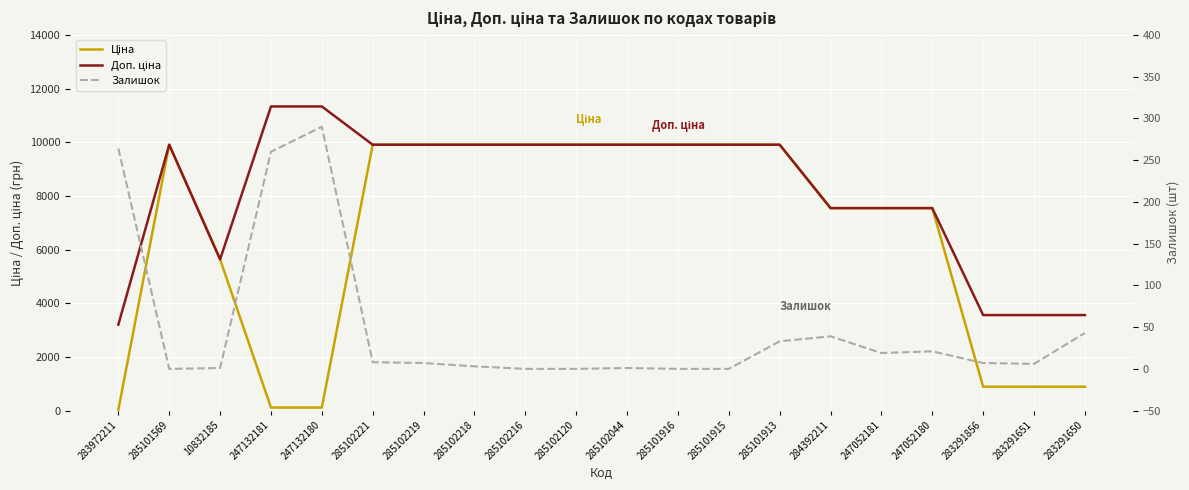

The value of Ціна at 247052180 is 12605.9. True or false?

False